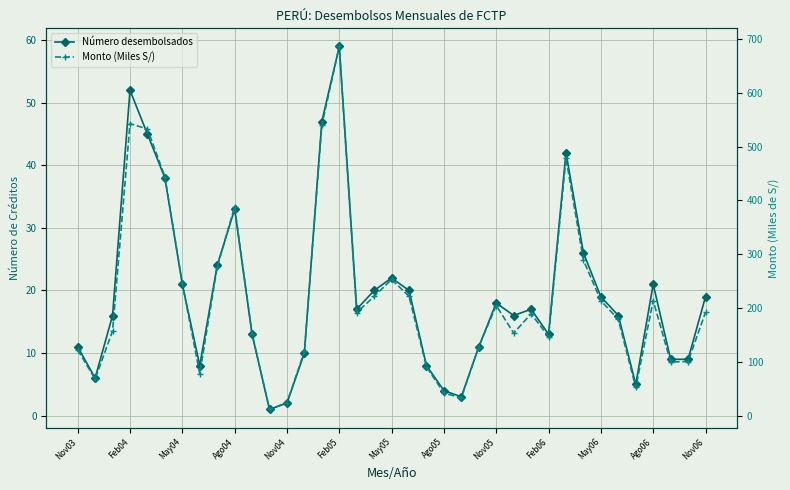

Which series has the largest total across all categories?

Monto (Miles S/)